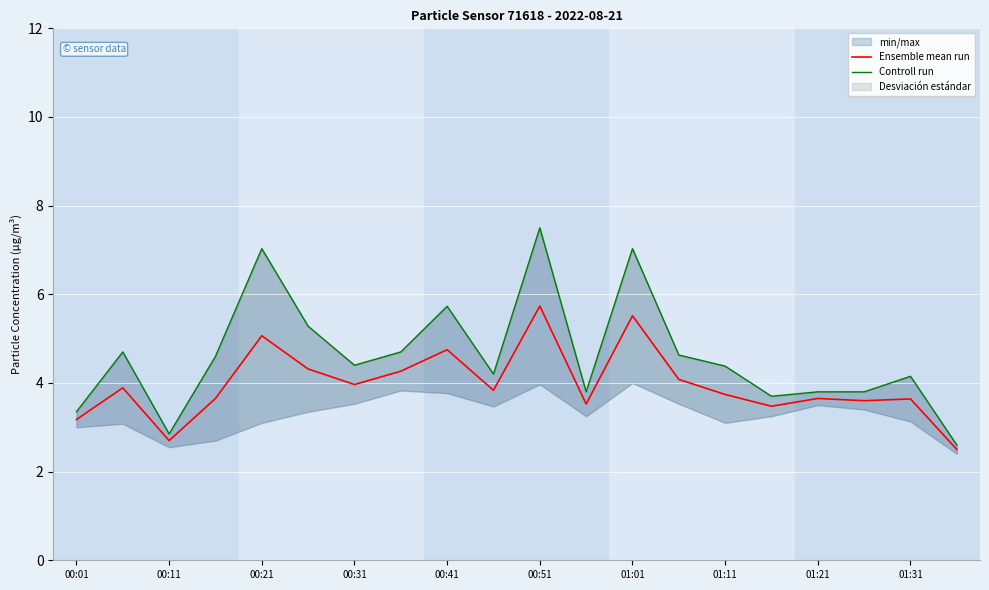

What is the value of the Controll run point at the 18th from the left?

3.8